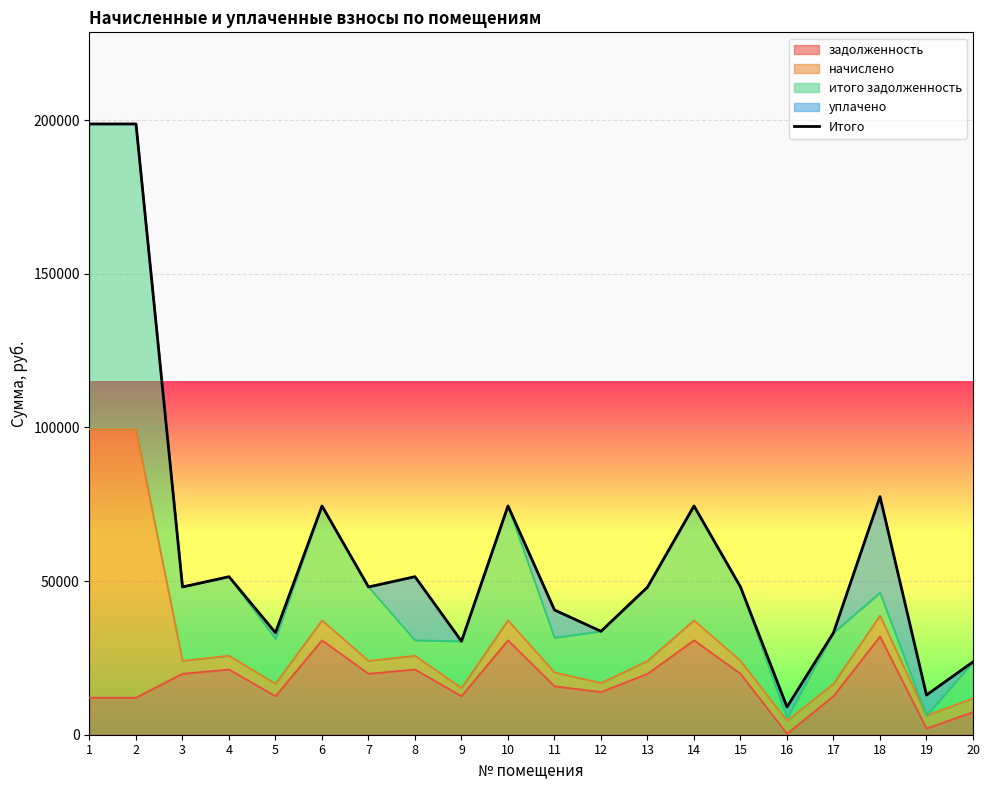

True or false: the data shows 19332.4 at 19.

False